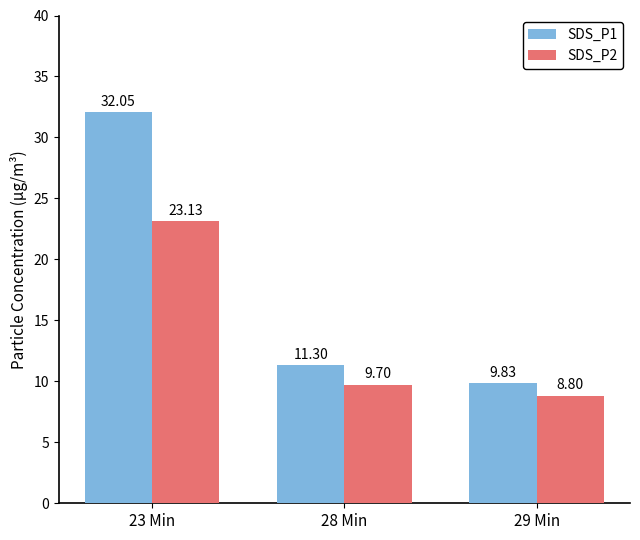

What is the difference between the highest and lowest values at 28 Min?

1.6